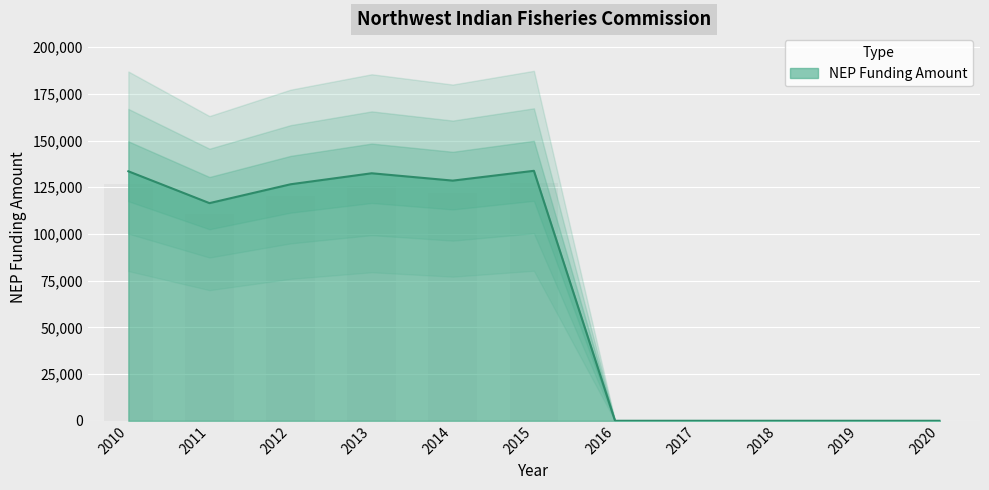

Rank the categories by value from highest to lowest.

2015, 2010, 2013, 2014, 2012, 2011, 2016, 2017, 2018, 2019, 2020